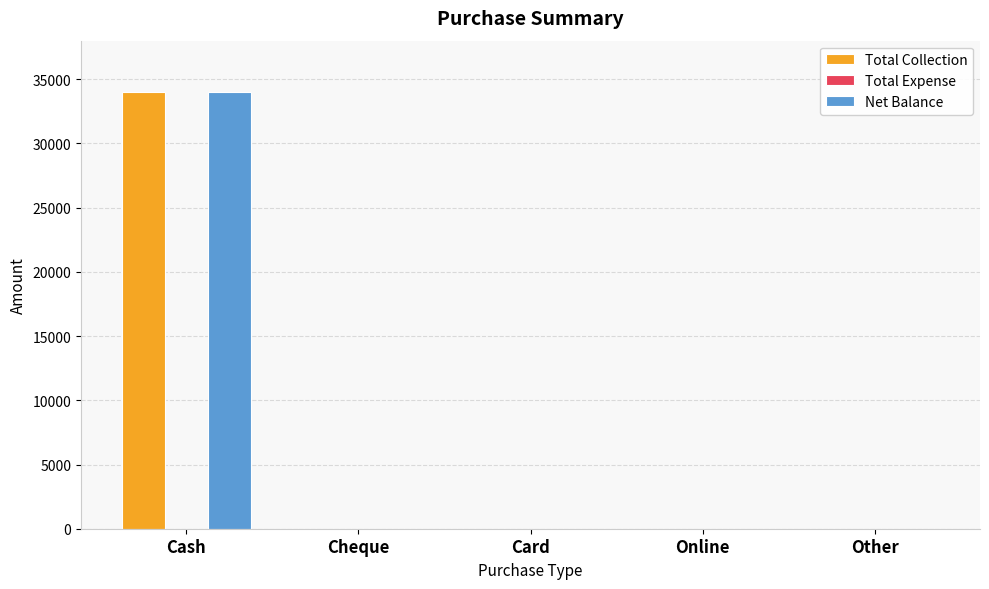

Which category has the highest value in the Total Collection series?

Cash